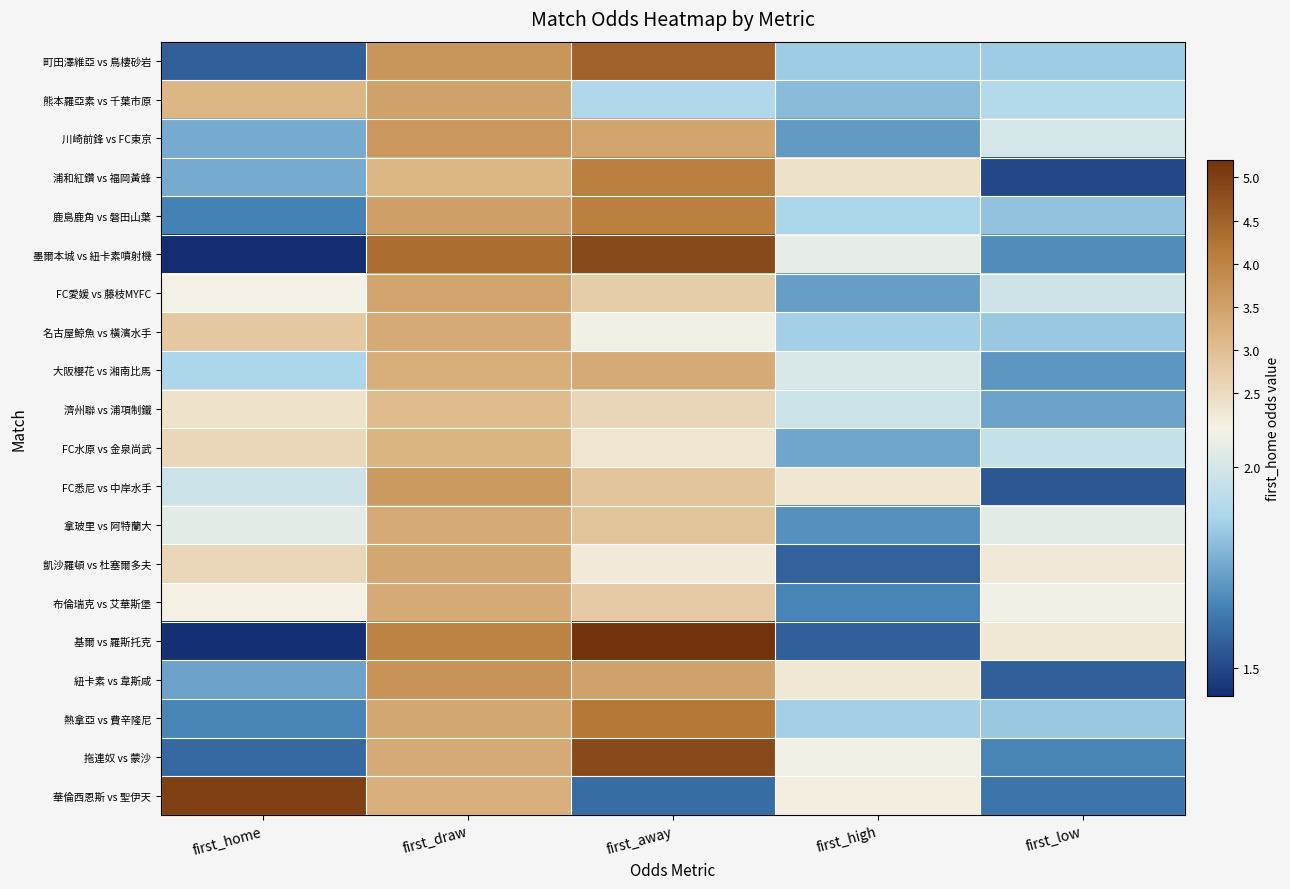

Reading left to right, list all the values displayed in this chart.

町田澤維亞 vs 鳥棲砂岩: first_home=1.6	first_draw=3.7	first_away=4.5	first_high=1.9	first_low=1.9
熊本羅亞素 vs 千葉市原: first_home=3.1	first_draw=3.5	first_away=1.9	first_high=1.8	first_low=1.9
川崎前鋒 vs FC東京: first_home=1.8	first_draw=3.6	first_away=3.5	first_high=1.7	first_low=2.0
浦和紅鑽 vs 福岡黃蜂: first_home=1.8	first_draw=3.1	first_away=4.0	first_high=2.4	first_low=1.5
鹿島鹿角 vs 磐田山葉: first_home=1.6	first_draw=3.5	first_away=4.0	first_high=1.9	first_low=1.8
墨爾本城 vs 紐卡素噴射機: first_home=1.4	first_draw=4.3	first_away=4.8	first_high=2.0	first_low=1.7
FC愛媛 vs 藤枝MYFC: first_home=2.1	first_draw=3.5	first_away=2.7	first_high=1.7	first_low=2.0
名古屋鯨魚 vs 橫濱水手: first_home=2.8	first_draw=3.4	first_away=2.1	first_high=1.9	first_low=1.8
大阪櫻花 vs 湘南比馬: first_home=1.9	first_draw=3.3	first_away=3.4	first_high=2.0	first_low=1.7
濟州聯 vs 浦項制鐵: first_home=2.4	first_draw=3.0	first_away=2.6	first_high=2.0	first_low=1.7
FC水原 vs 金泉尚武: first_home=2.6	first_draw=3.2	first_away=2.3	first_high=1.8	first_low=1.9
FC悉尼 vs 中岸水手: first_home=2.0	first_draw=3.6	first_away=2.9	first_high=2.3	first_low=1.5
拿玻里 vs 阿特蘭大: first_home=2.0	first_draw=3.4	first_away=2.9	first_high=1.7	first_low=2.0
凱沙羅頓 vs 杜塞爾多夫: first_home=2.6	first_draw=3.4	first_away=2.2	first_high=1.6	first_low=2.2
布倫瑞克 vs 艾華斯堡: first_home=2.1	first_draw=3.4	first_away=2.8	first_high=1.7	first_low=2.1
基爾 vs 羅斯托克: first_home=1.4	first_draw=4.0	first_away=5.2	first_high=1.6	first_low=2.3
紐卡素 vs 韋斯咸: first_home=1.7	first_draw=3.8	first_away=3.5	first_high=2.3	first_low=1.6
熱拿亞 vs 費辛隆尼: first_home=1.7	first_draw=3.4	first_away=4.2	first_high=1.9	first_low=1.8
拖連奴 vs 蒙沙: first_home=1.6	first_draw=3.4	first_away=4.8	first_high=2.1	first_low=1.7
華倫西恩斯 vs 聖伊天: first_home=5.0	first_draw=3.2	first_away=1.6	first_high=2.1	first_low=1.6